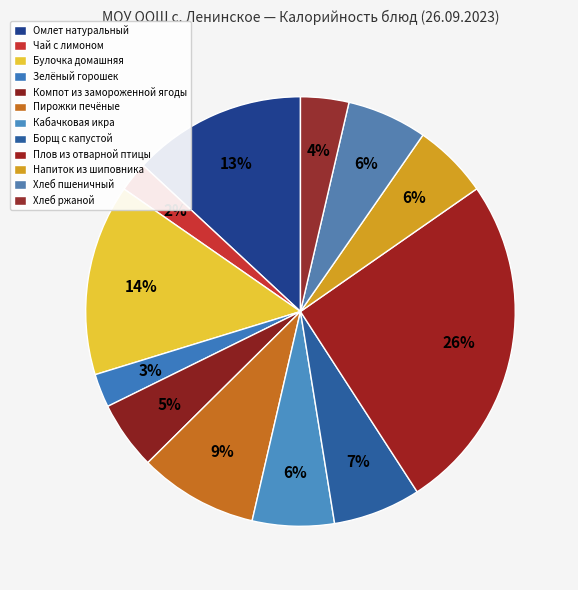

How many slices are in this pie chart?

12